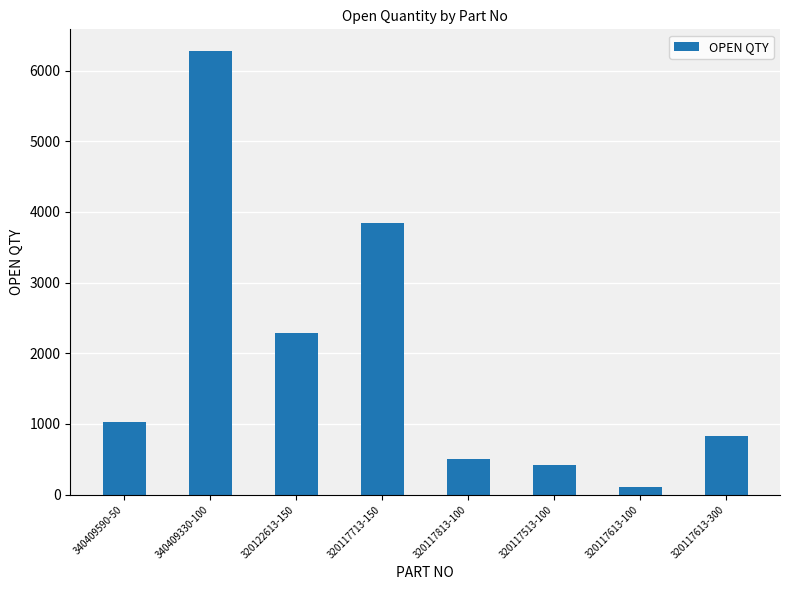

Rank the categories by value from highest to lowest.

340409330-100, 320117713-150, 320122613-150, 340409590-50, 320117613-300, 320117813-100, 320117513-100, 320117613-100